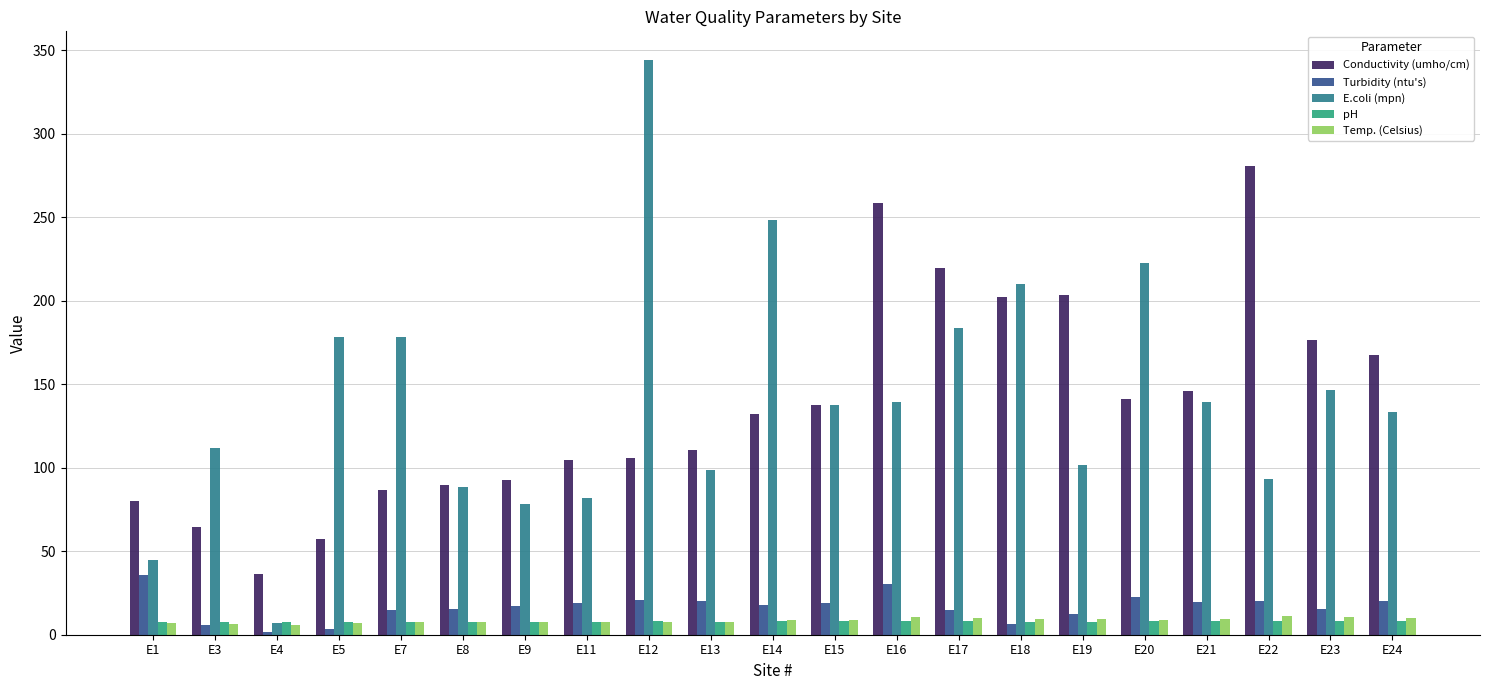

What is the sum of the Turbidity (ntu's) values at E9 and E22?

37.3